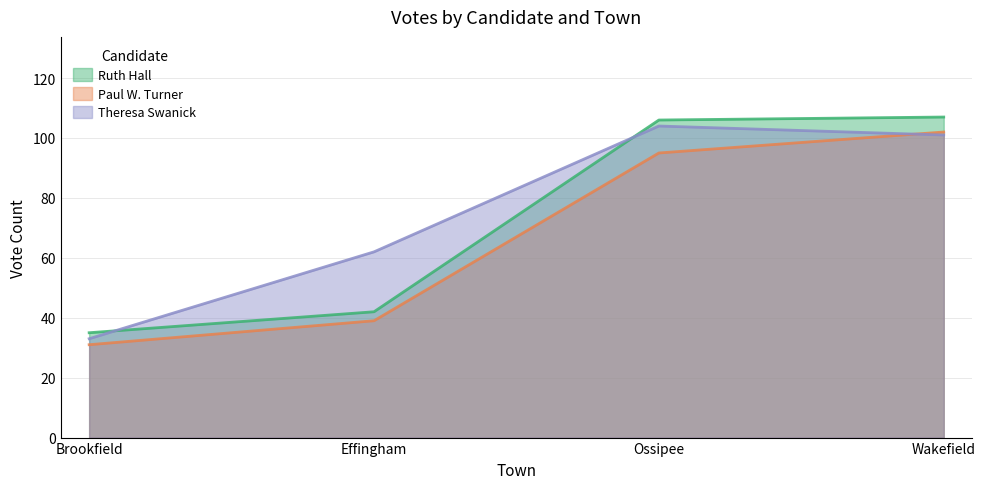

What is the sum of the Theresa Swanick values at Wakefield and Brookfield?

134